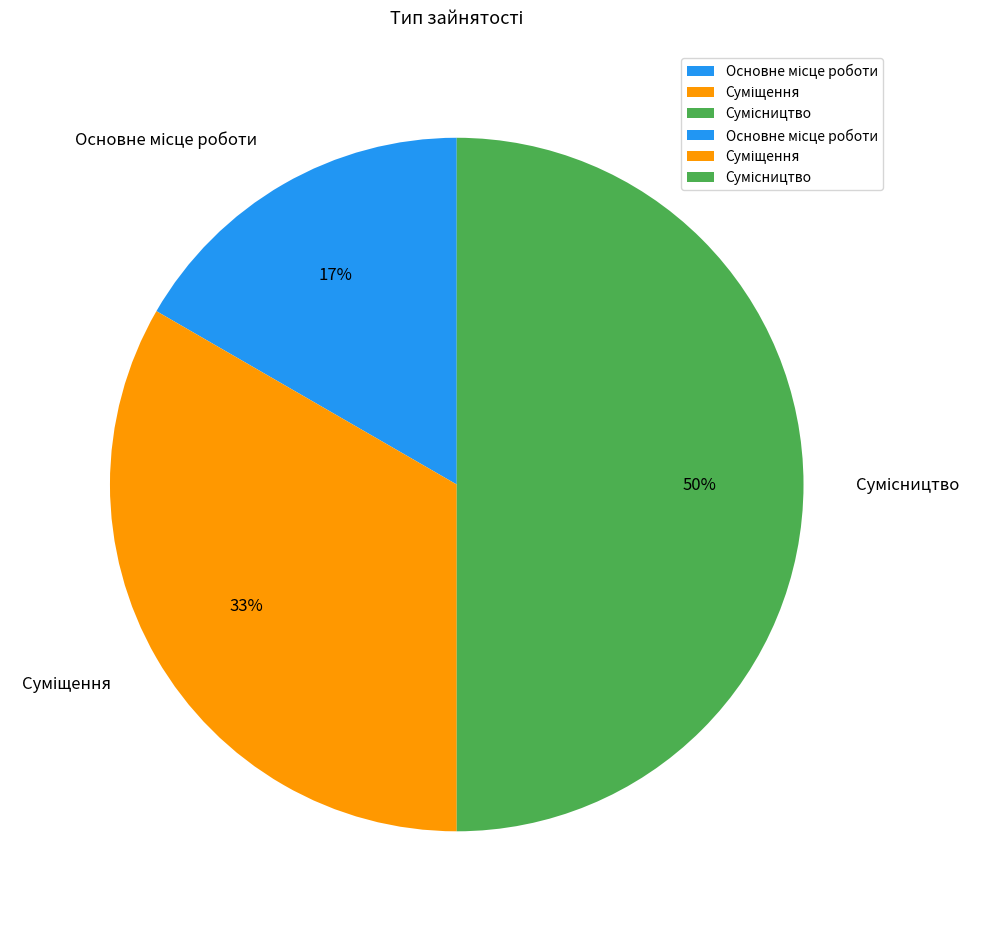

To the nearest percent, what is the difference between the largest and smallest slice percentages?

33%